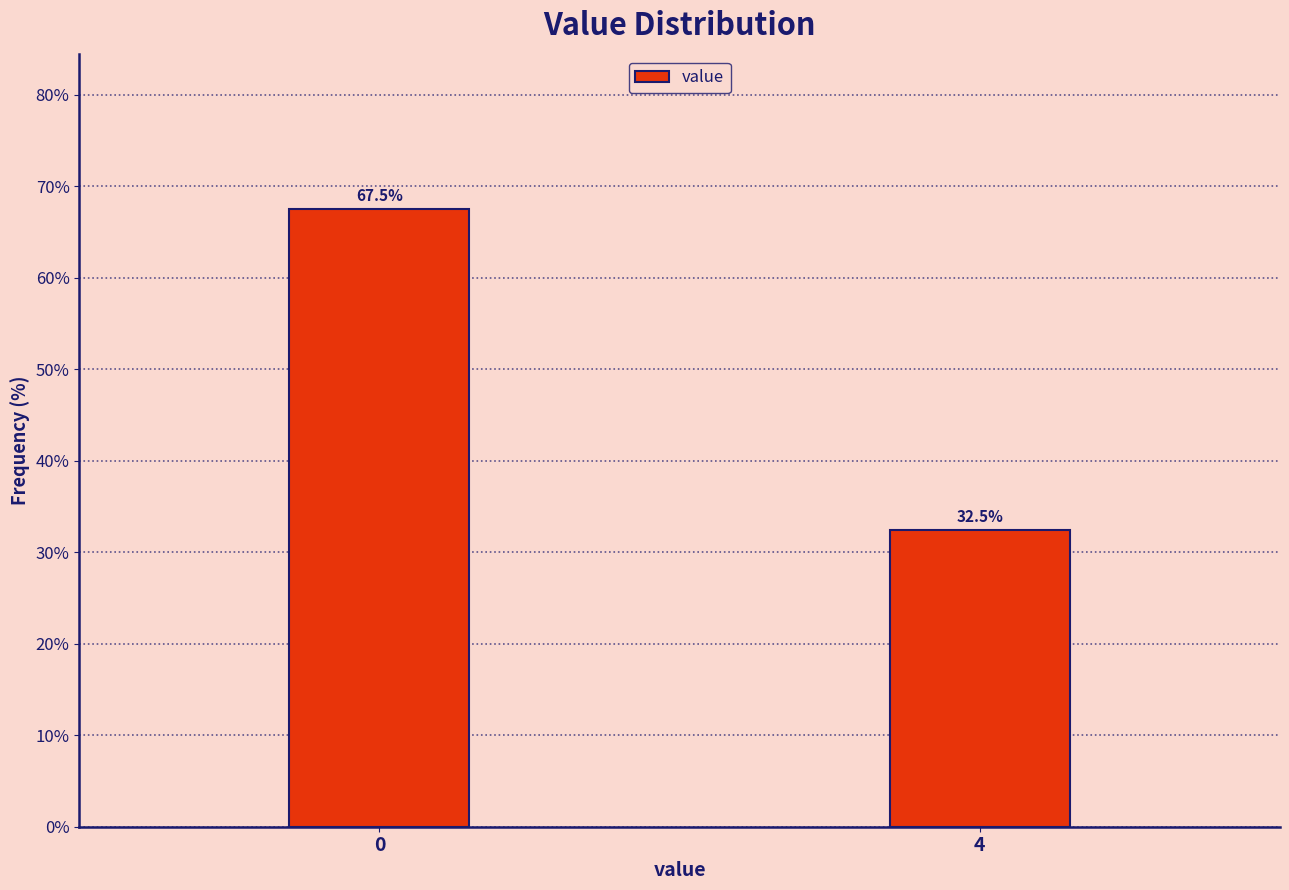

Reading left to right, what are all the values shown in this chart?

0=67.5	4=32.5